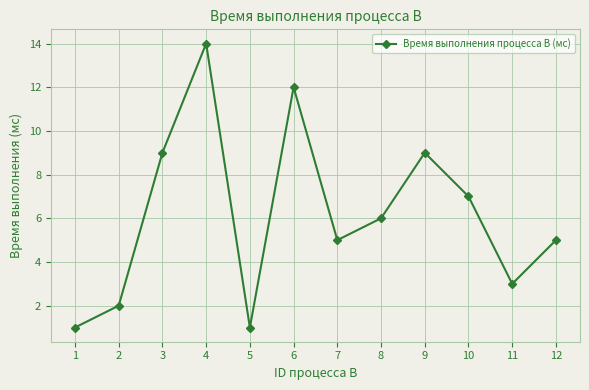

At which label is the value closest to 7?

10